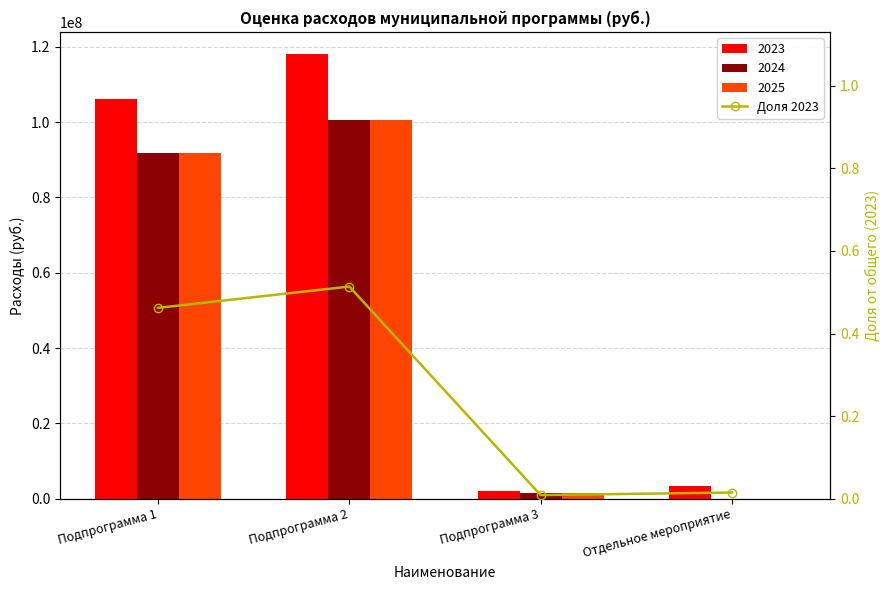

Count the number of categories in the chart.

4